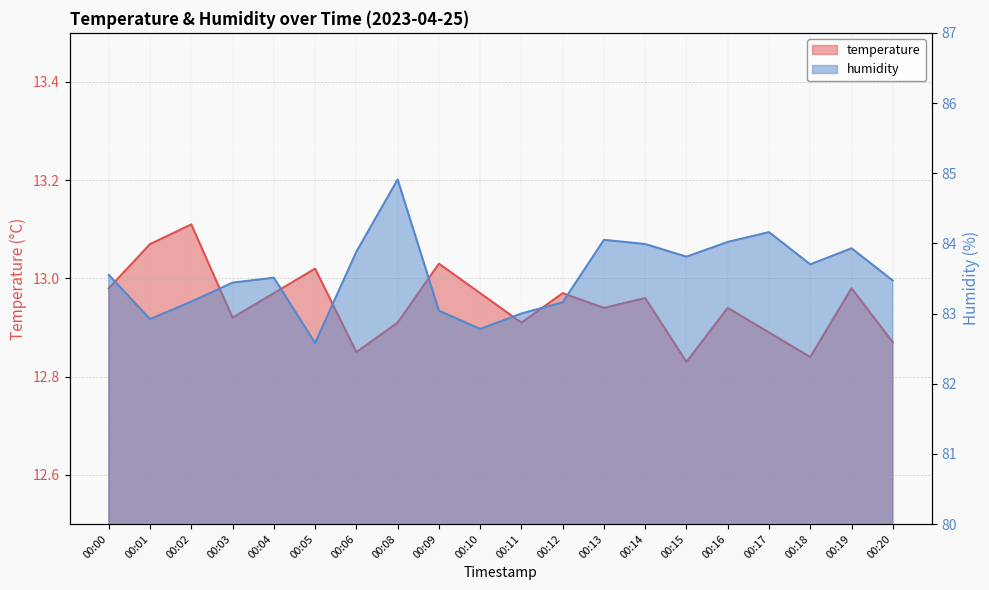

Is the value of humidity at 00:12 greater than the value of temperature at 00:01?

Yes